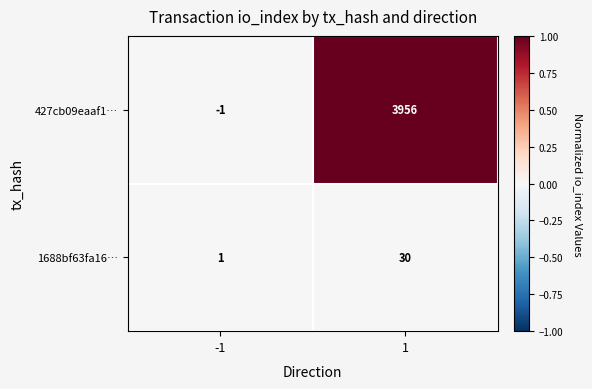

Between -1 and 1, which series saw the biggest shift?

427cb09eaaf1…